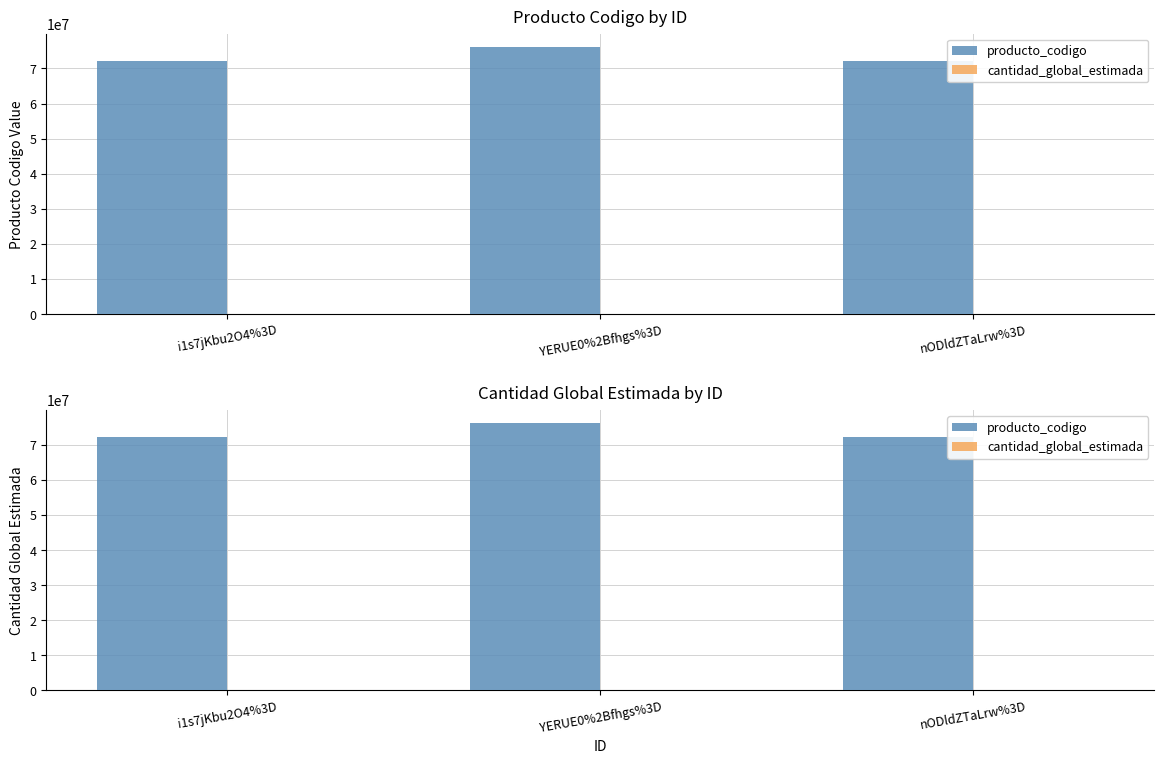

Is it true that cantidad_global_estimada equals 1 at nODldZTaLrw%3D?

False